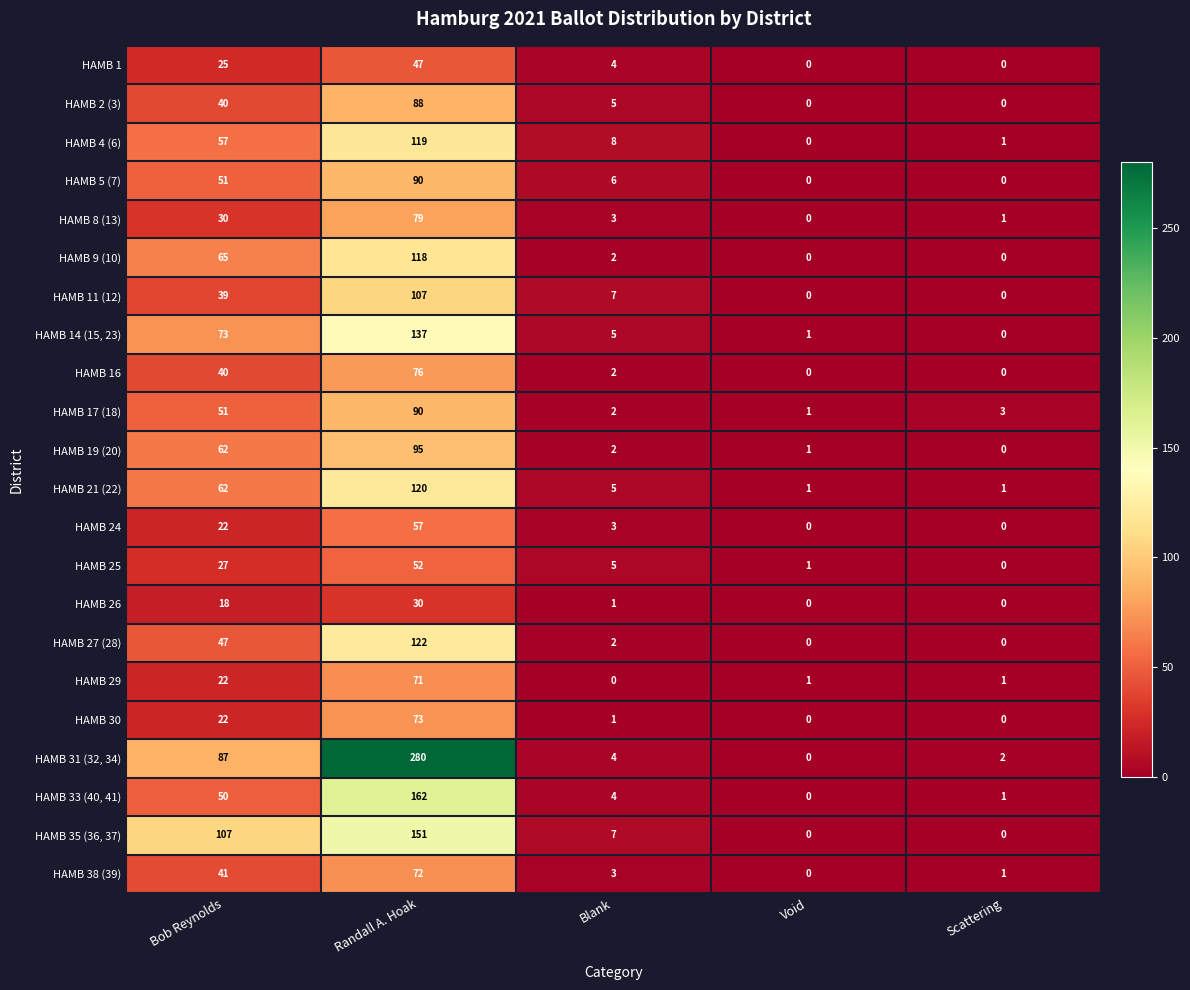

What is the difference between the maximum and minimum values in the HAMB 27 (28) series?

122